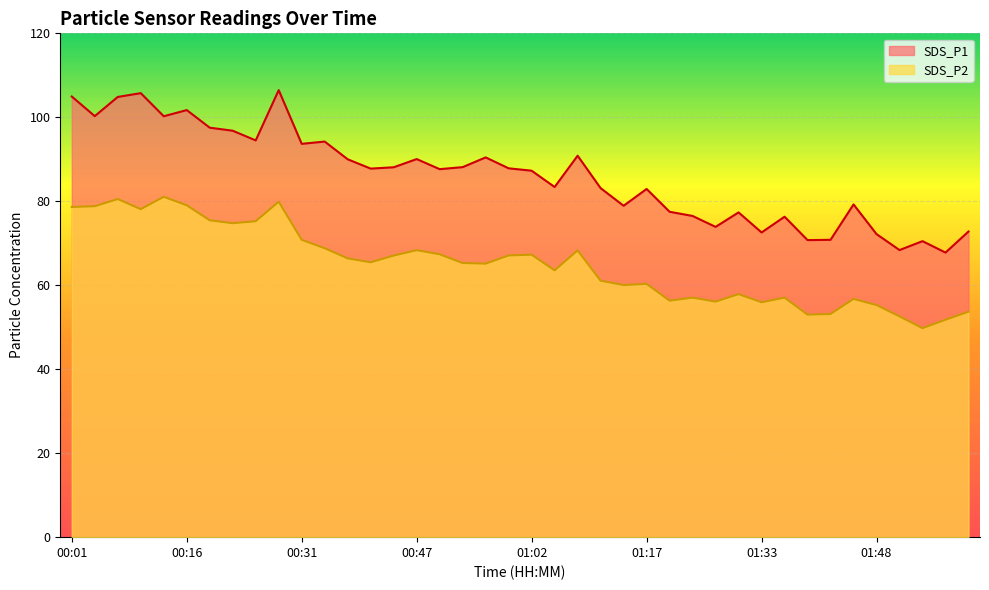

What is the total value across all series at 01:24?

133.6